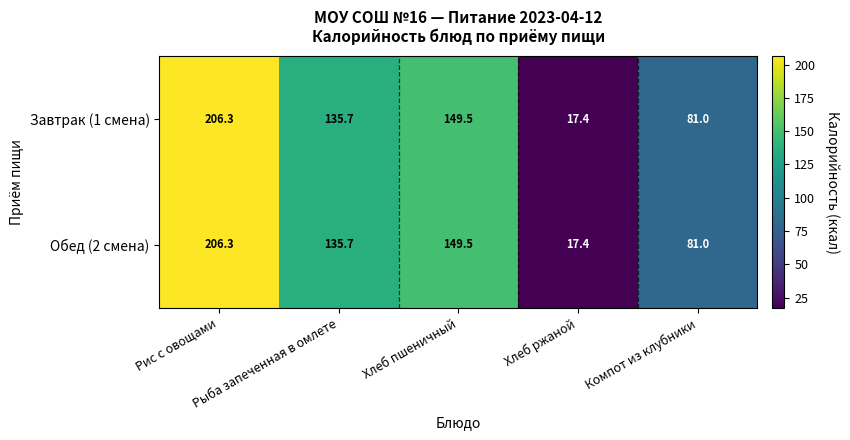

How many values in the Завтрак (1 смена) series exceed 135?

3